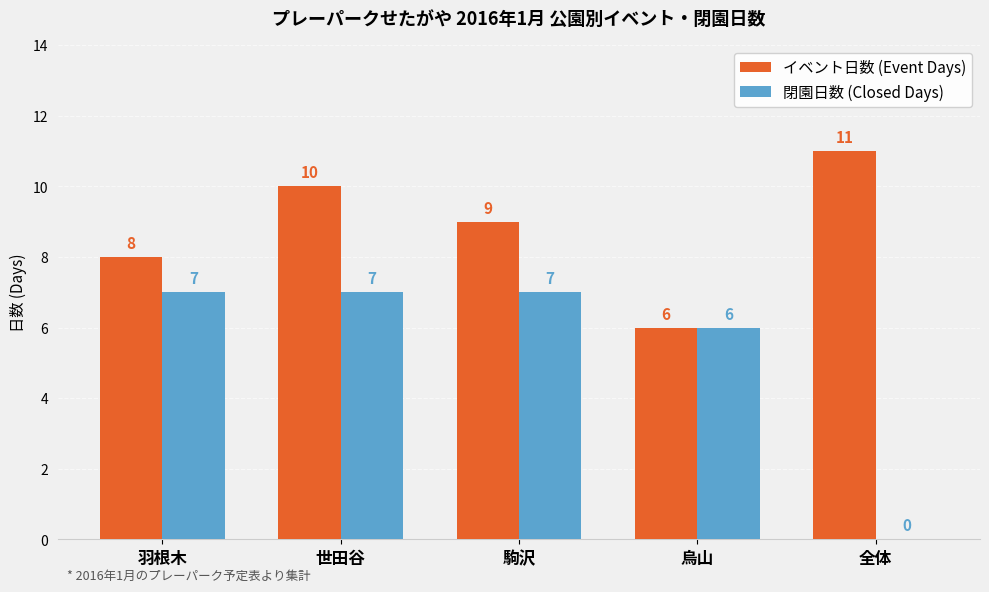

What are all the series names shown in the legend?

イベント日数 (Event Days), 閉園日数 (Closed Days)